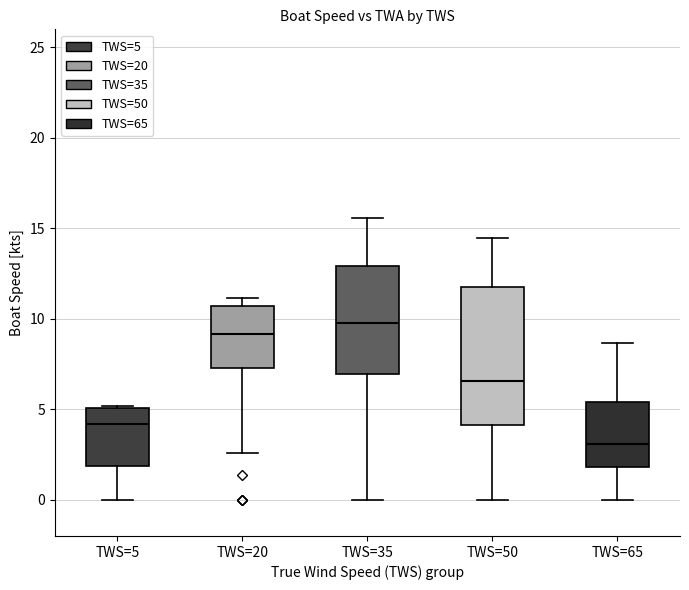

Which box has the highest median line?

TWS=35